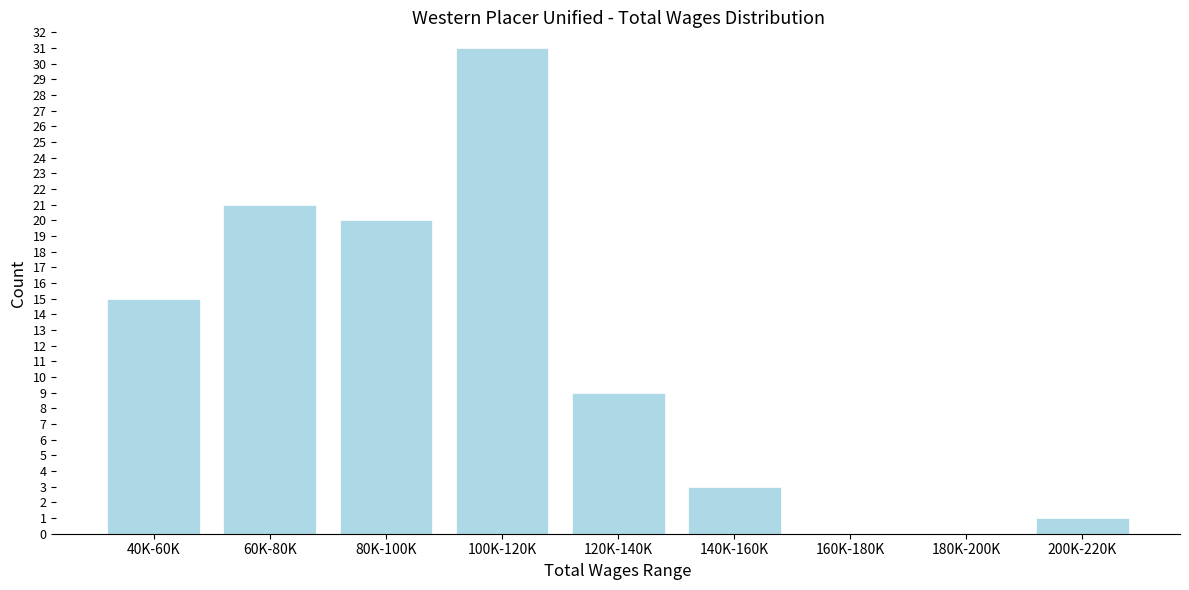

Reading right to left, transcribe all the data shown in this chart.

200K-220K=1	180K-200K=0	160K-180K=0	140K-160K=3	120K-140K=9	100K-120K=31	80K-100K=20	60K-80K=21	40K-60K=15